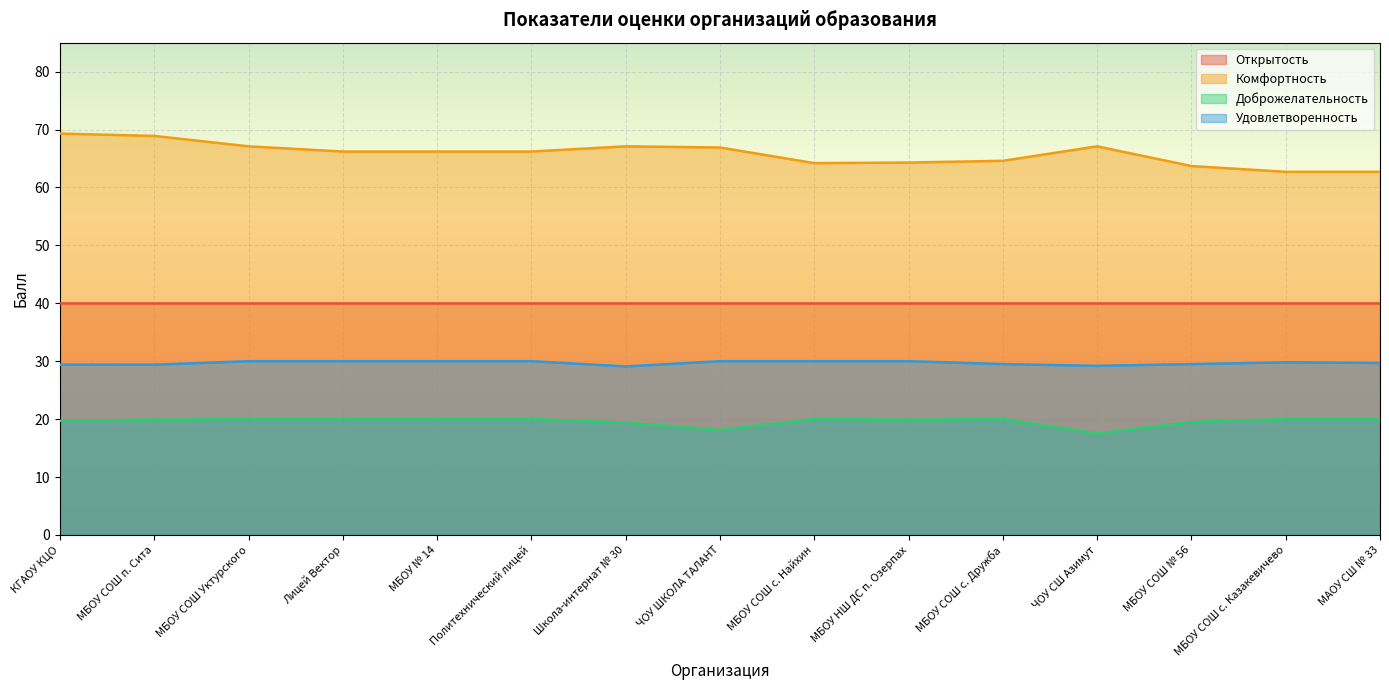

At which category does Комфортность reach its first local valley?

МБОУ СОШ с. Найхин